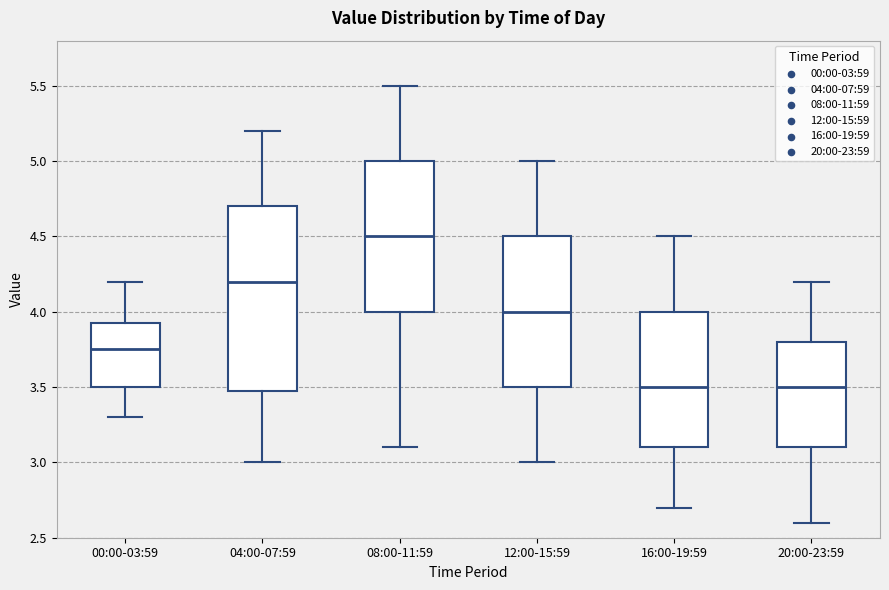

Where does the median line of the box for 04:00-07:59 sit on the y-axis? The values are not printed on the chart, so give them approximately, as read against the axis.

4.20